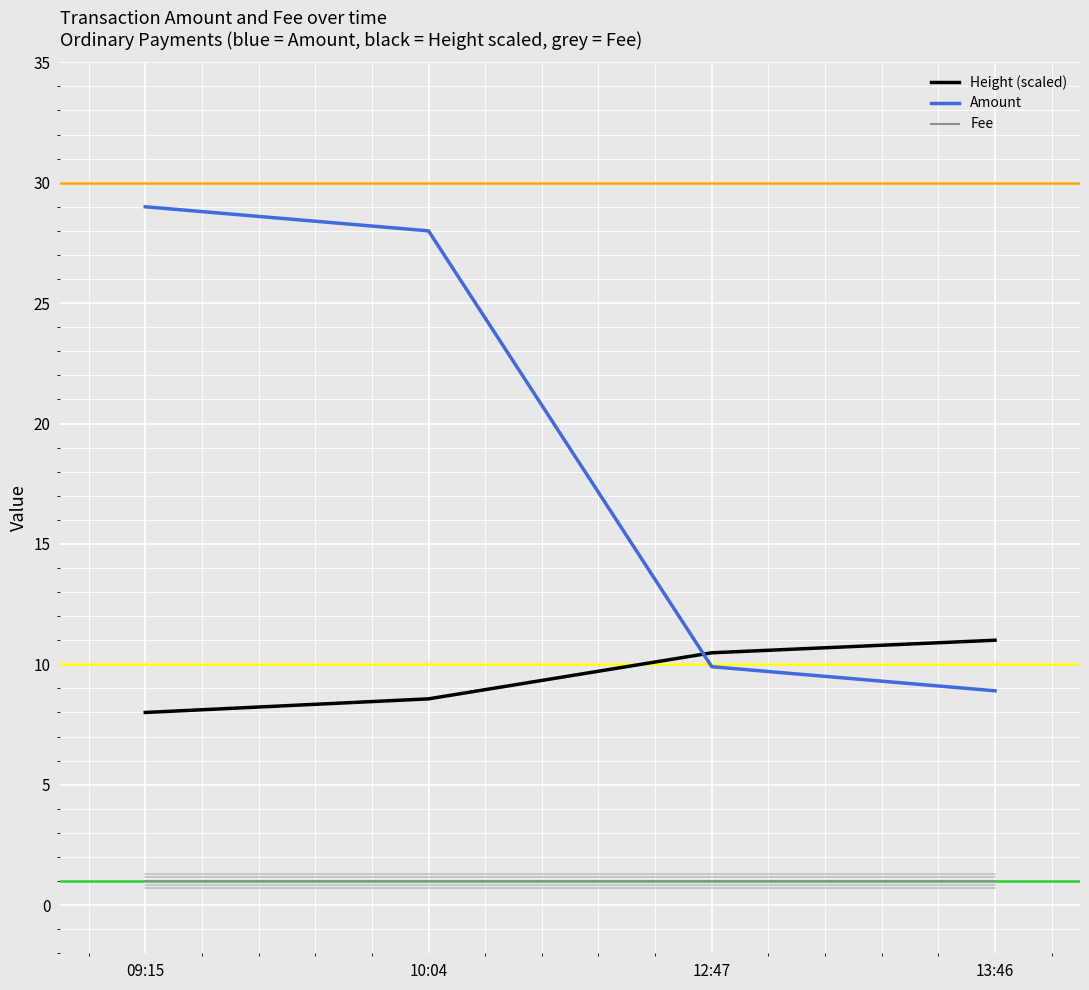

Reading right to left, extract all data points from this chart.

Height (scaled): 13:46=11.0	12:47=10.5	10:04=8.6	09:15=8.0
Amount: 13:46=8.9	12:47=9.9	10:04=28.0	09:15=29.0
Fee: 13:46=1.0	12:47=1.0	10:04=1.0	09:15=1.0